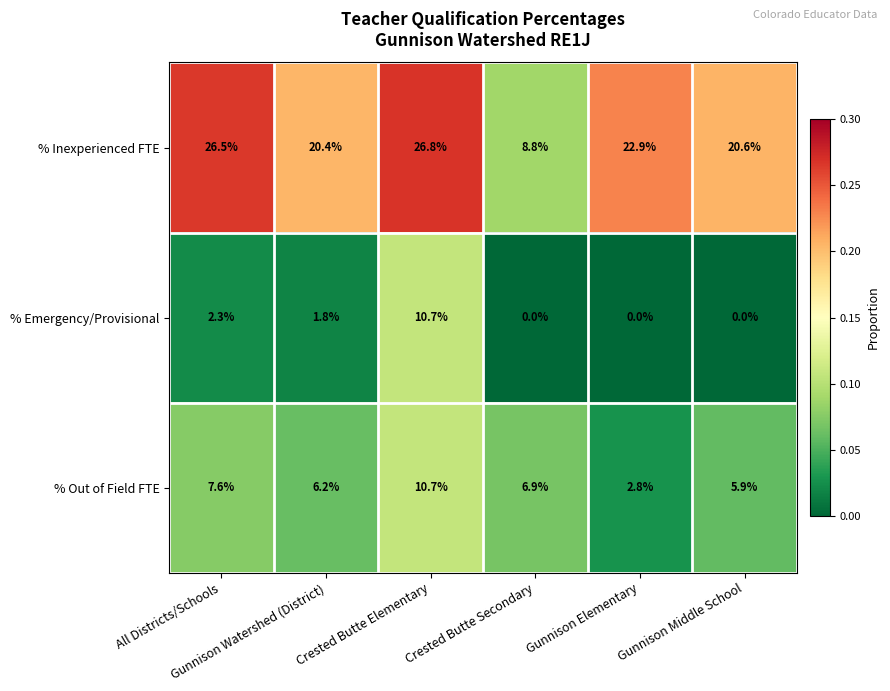

Rank the series by their average value, from lowest to highest.

% Emergency/Provisional, % Out of Field FTE, % Inexperienced FTE